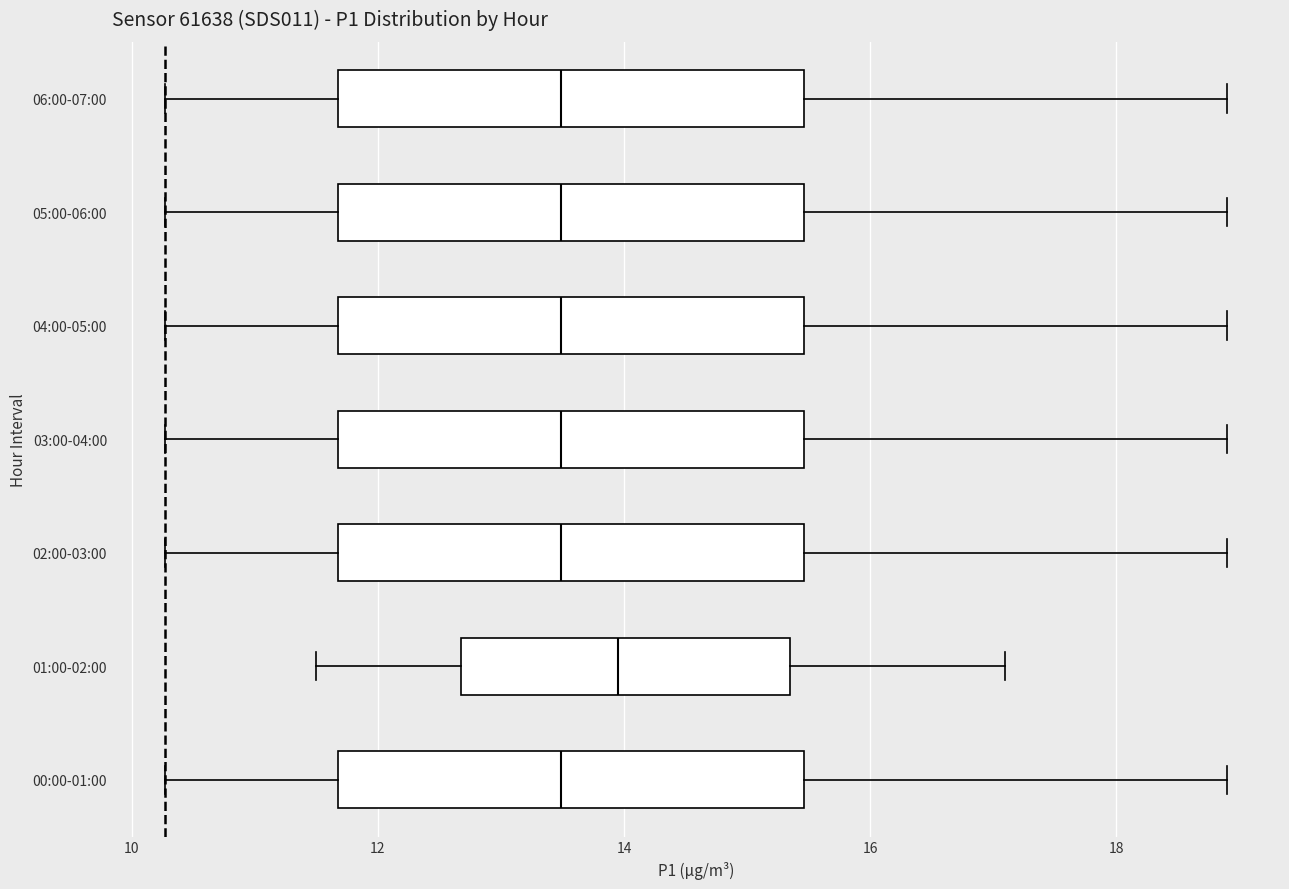

Reading bottom to top, transcribe this box plot: for each box, give where its median line is, the range the box spans, and where its two whiskers end, as read against the x-axis. The values are not printed on the chart, so give them approximately, as read against the axis.

00:00-01:00: median 13.4, box 11.6 to 15.4, whiskers 10.2 to 19.0
01:00-02:00: median 14.0, box 12.6 to 15.4, whiskers 11.6 to 17.2
02:00-03:00: median 13.4, box 11.6 to 15.4, whiskers 10.2 to 19.0
03:00-04:00: median 13.4, box 11.6 to 15.4, whiskers 10.2 to 19.0
04:00-05:00: median 13.4, box 11.6 to 15.4, whiskers 10.2 to 19.0
05:00-06:00: median 13.4, box 11.6 to 15.4, whiskers 10.2 to 19.0
06:00-07:00: median 13.4, box 11.6 to 15.4, whiskers 10.2 to 19.0